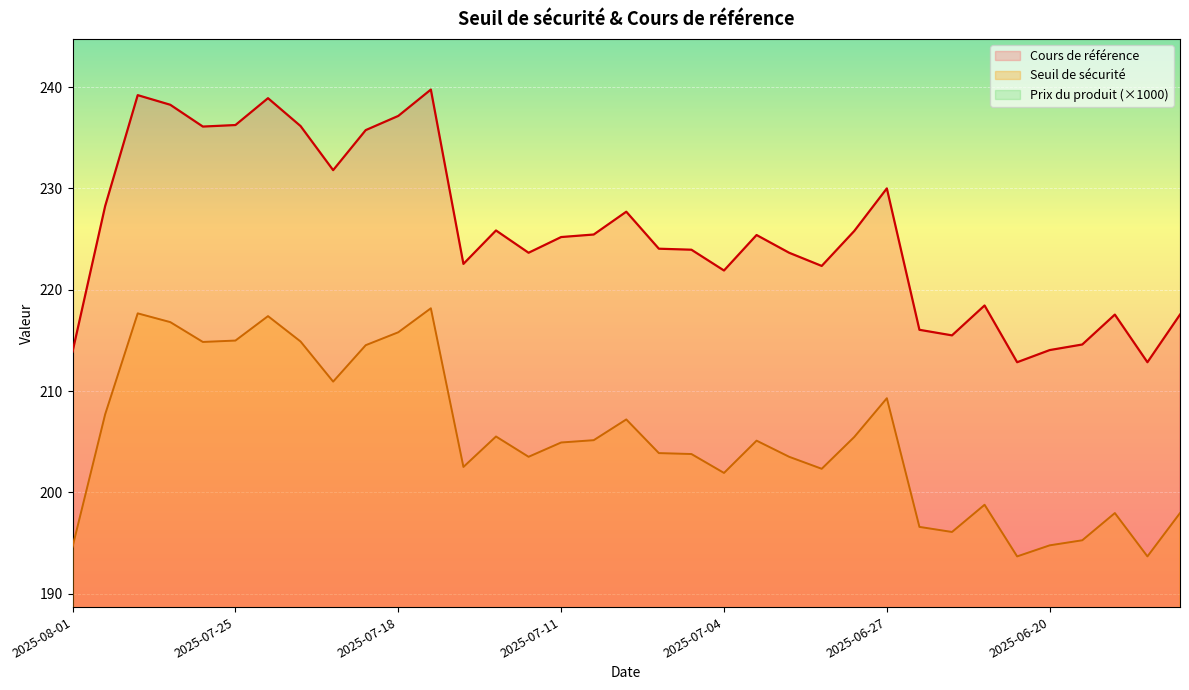

What is the total value across all series at 2025-06-18?

415.5